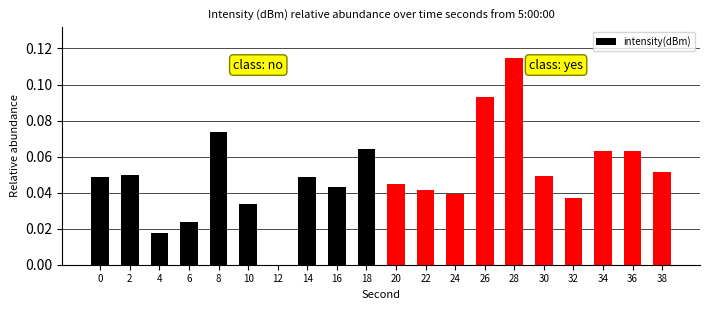

Is it true that the value at 32 is 0.0?

True